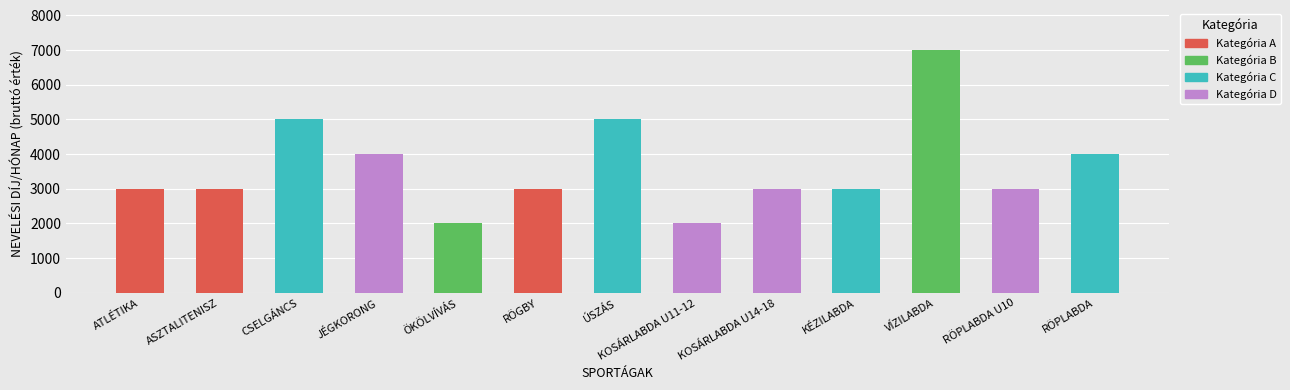

How many values are below 3000?

2